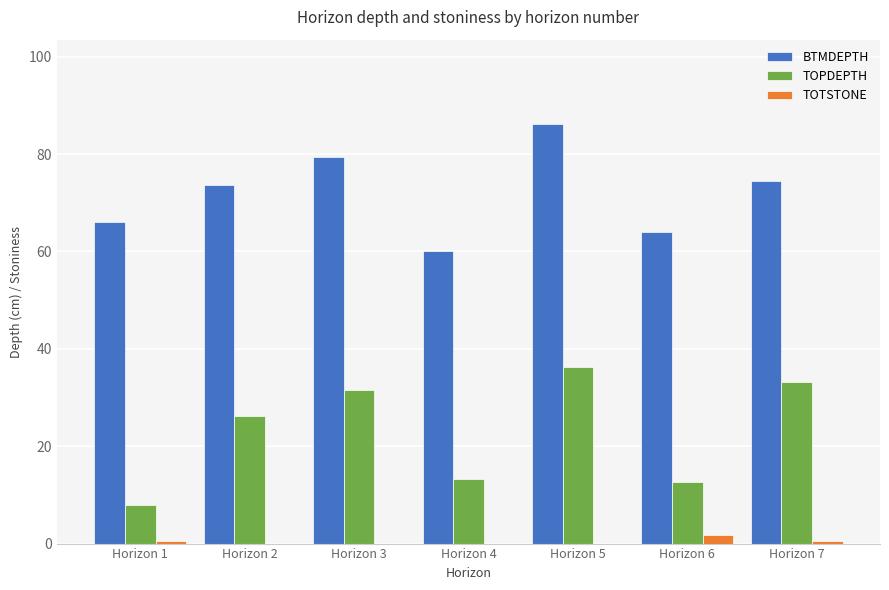

The BTMDEPTH series shows 64.0 at Horizon 6. True or false?

True